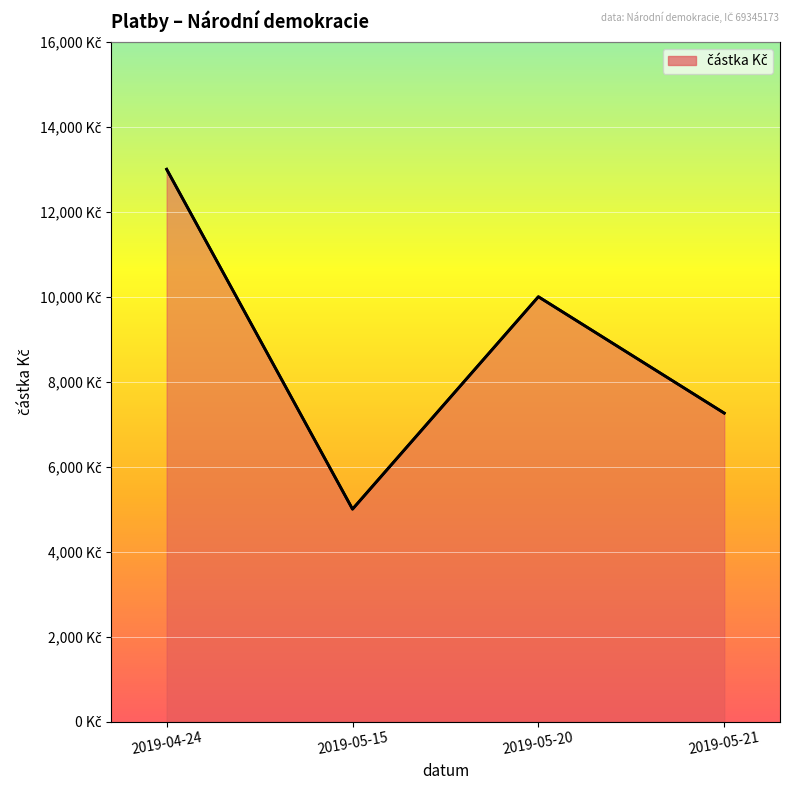

The value at 2019-05-20 is 14349. True or false?

False